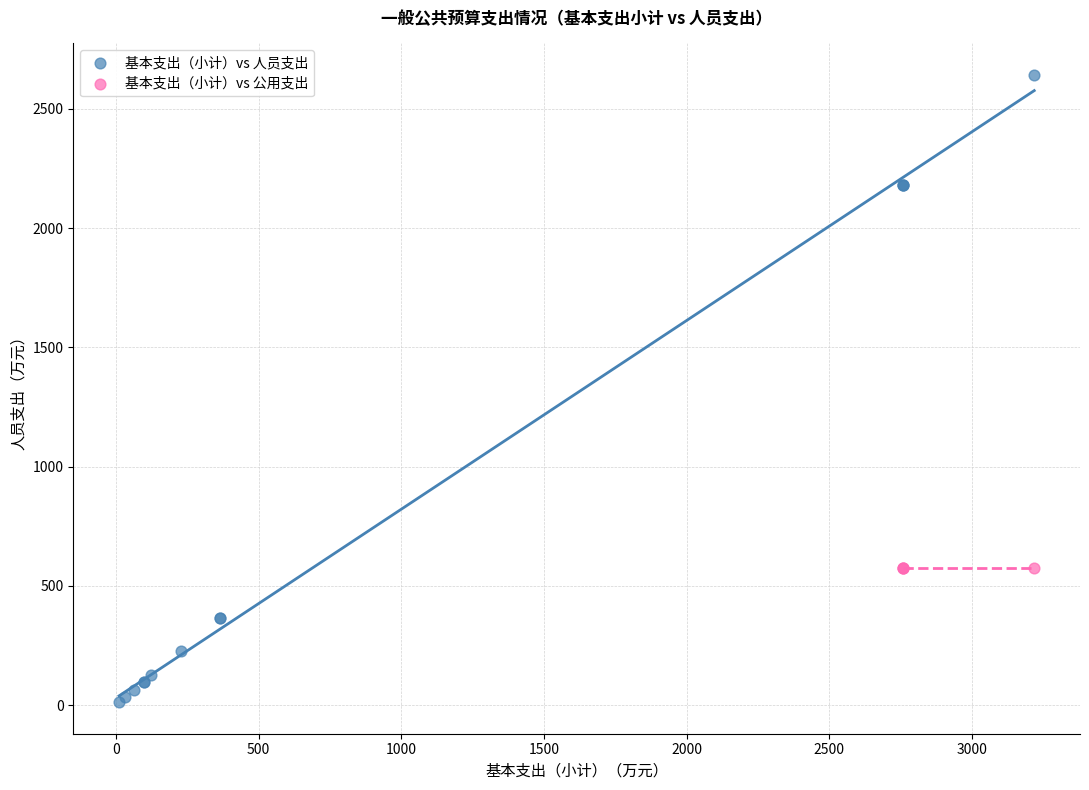

Which series contains the highest Y value?

基本支出（小计）vs 人员支出